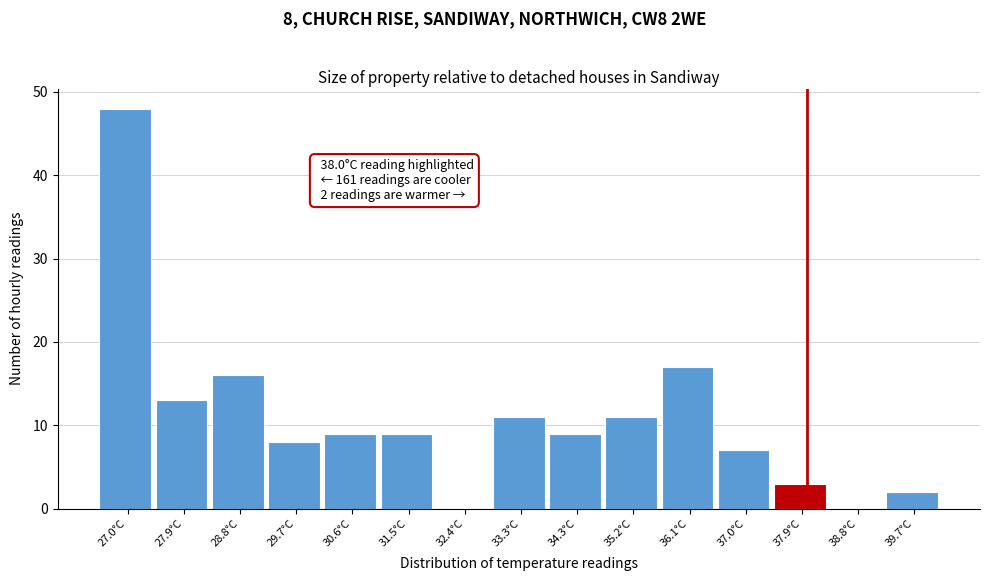

Which range on the x-axis has the tallest bar?

26.5 to 27.4